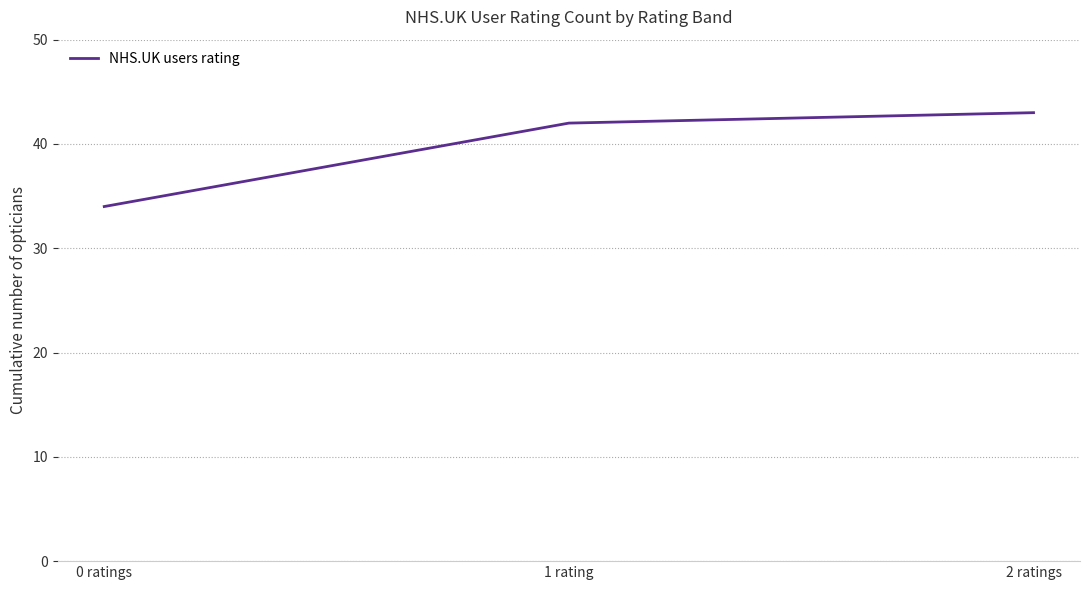

Between 0 ratings and 1 rating, which is larger?

1 rating